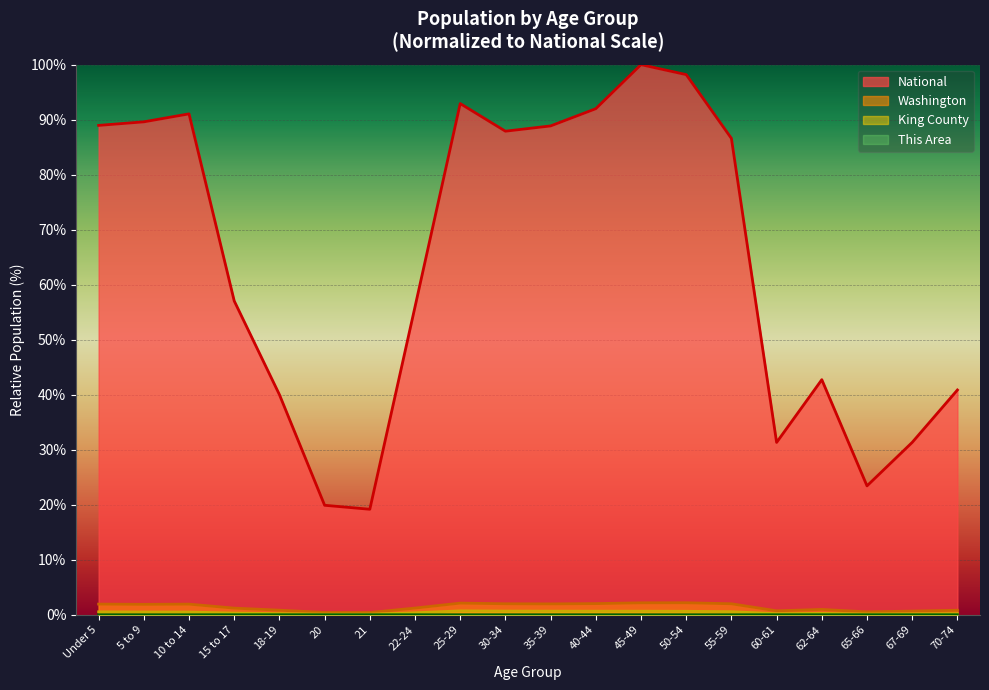

What is the difference between the highest and lowest values at 55-59?

86.6